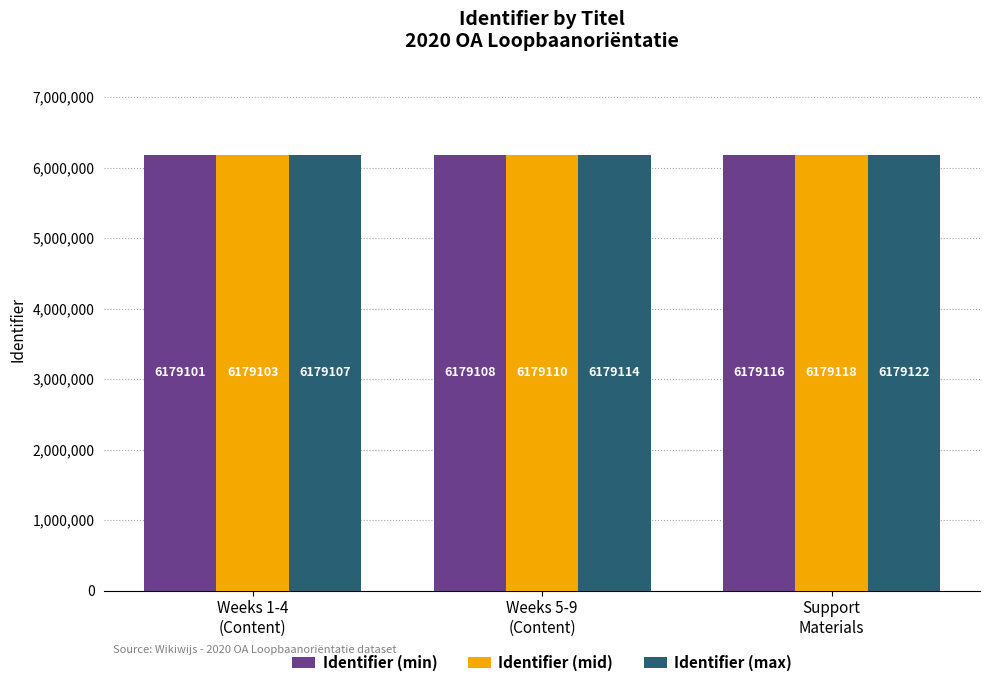

List the series in order of their overall mean, highest first.

Identifier (max), Identifier (mid), Identifier (min)